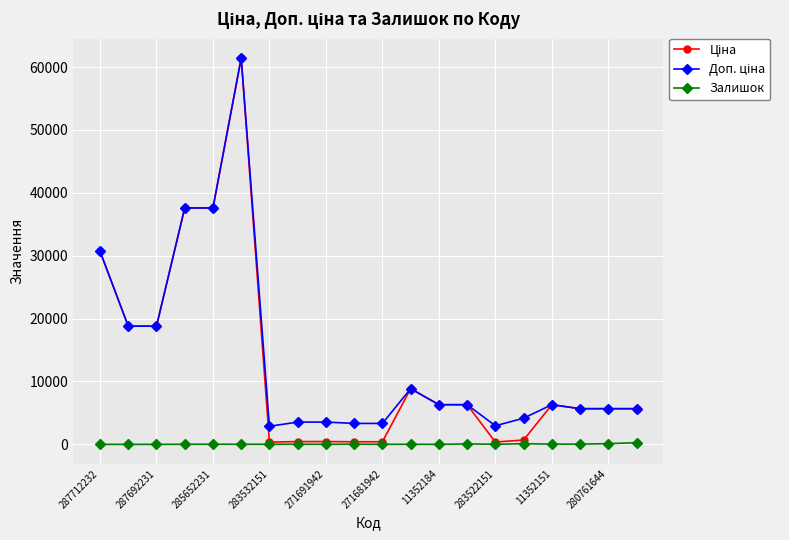

What is the greatest value displayed?

61434.3